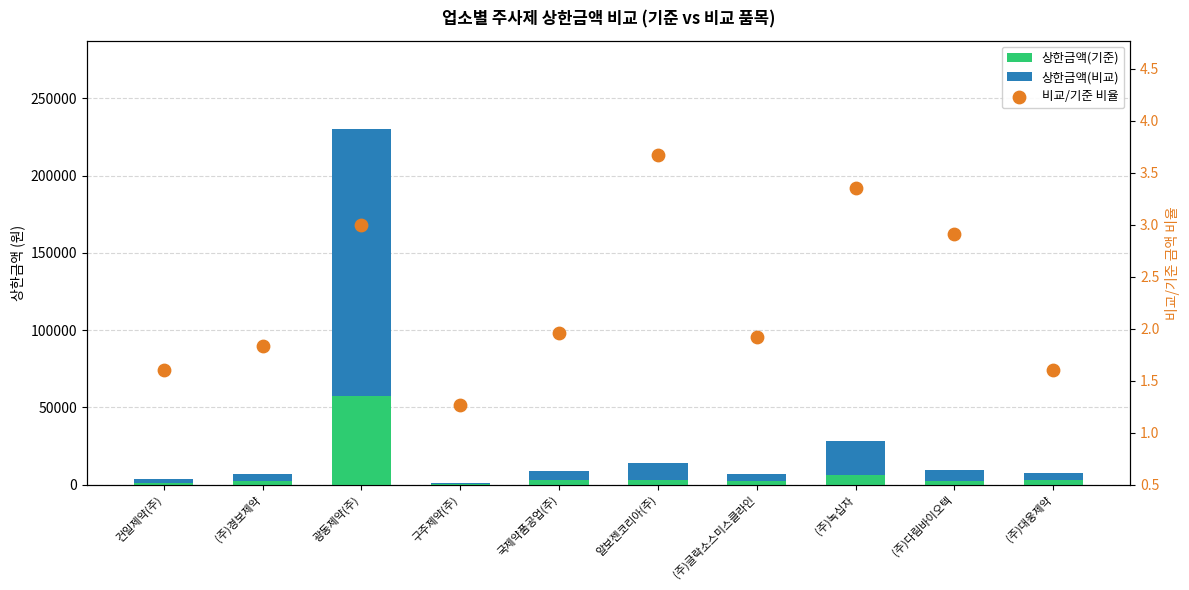

Is the value of 상한금액(기준) at 알보젠코리아(주) greater than the value of 상한금액(비교) at (주)녹십자?

No